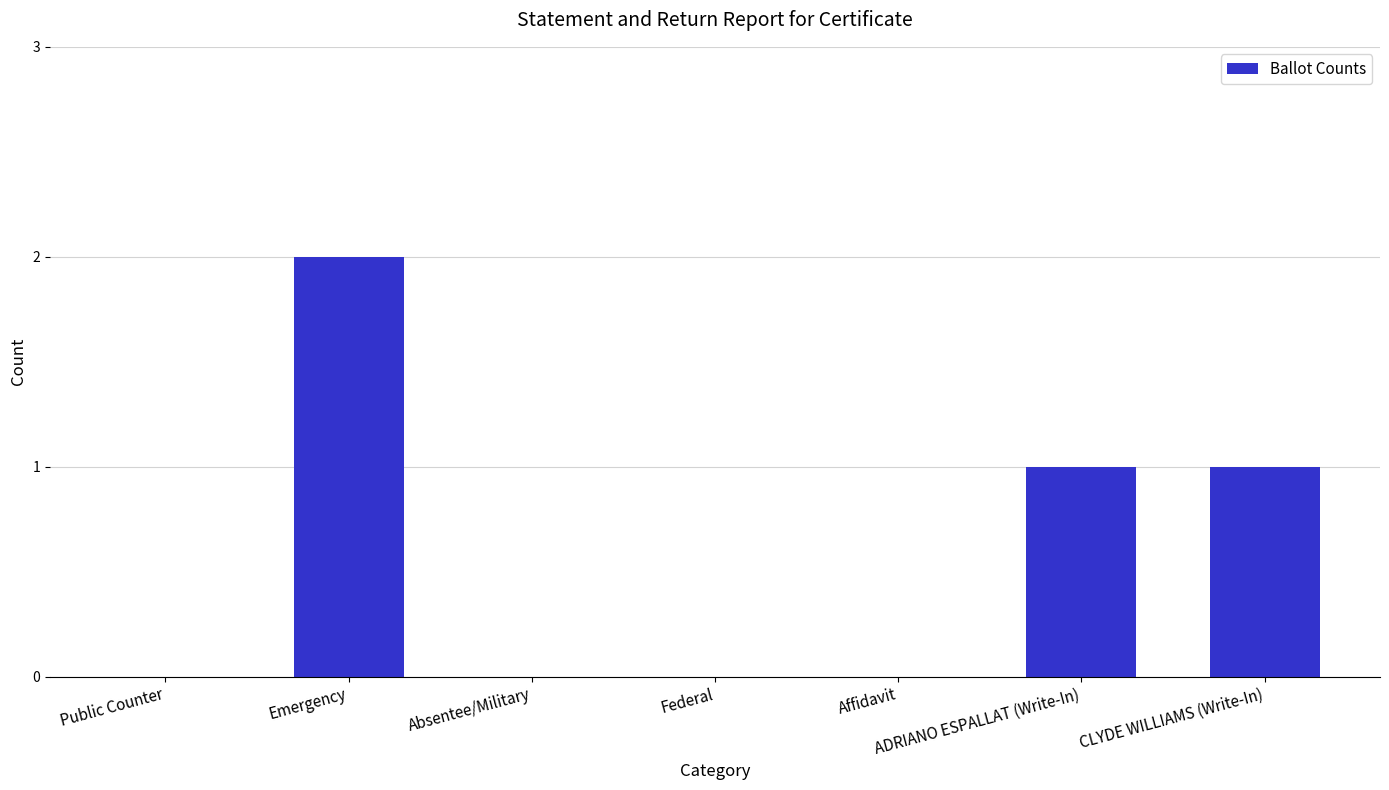

Reading left to right, transcribe all the data shown in this chart.

Public Counter=0	Emergency=2	Absentee/Military=0	Federal=0	Affidavit=0	ADRIANO ESPALLAT (Write-In)=1	CLYDE WILLIAMS (Write-In)=1